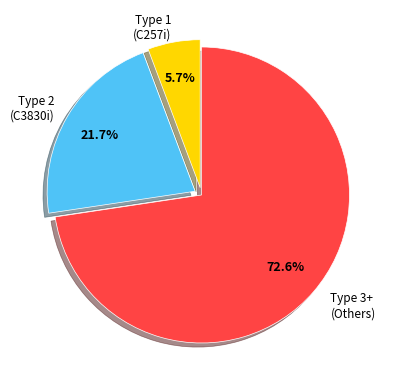

How many slices are in this pie chart?

3